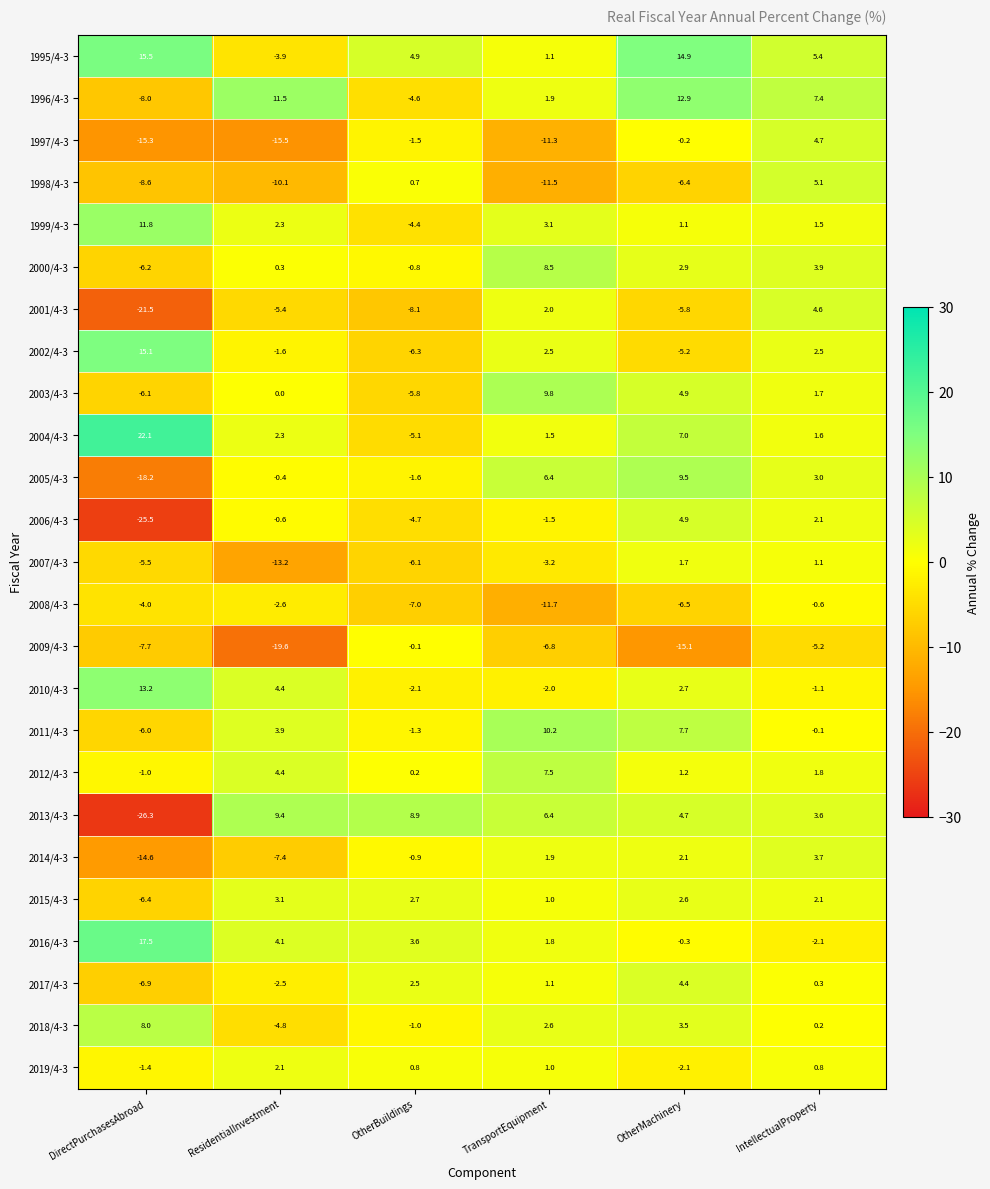

At OtherBuildings, list the series in order from smallest to largest.

2001/4-3, 2008/4-3, 2002/4-3, 2007/4-3, 2003/4-3, 2004/4-3, 2006/4-3, 1996/4-3, 1999/4-3, 2010/4-3, 2005/4-3, 1997/4-3, 2011/4-3, 2018/4-3, 2014/4-3, 2000/4-3, 2009/4-3, 2012/4-3, 1998/4-3, 2019/4-3, 2017/4-3, 2015/4-3, 2016/4-3, 1995/4-3, 2013/4-3